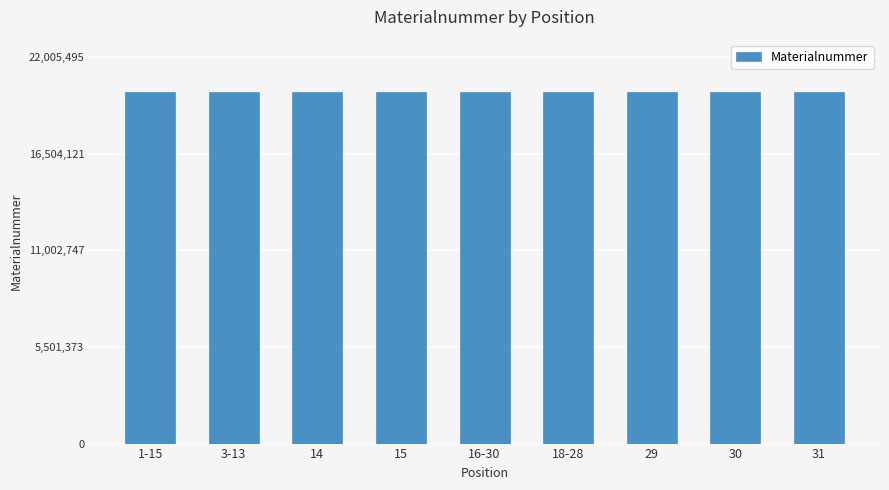

How many values are below 20002160?

4